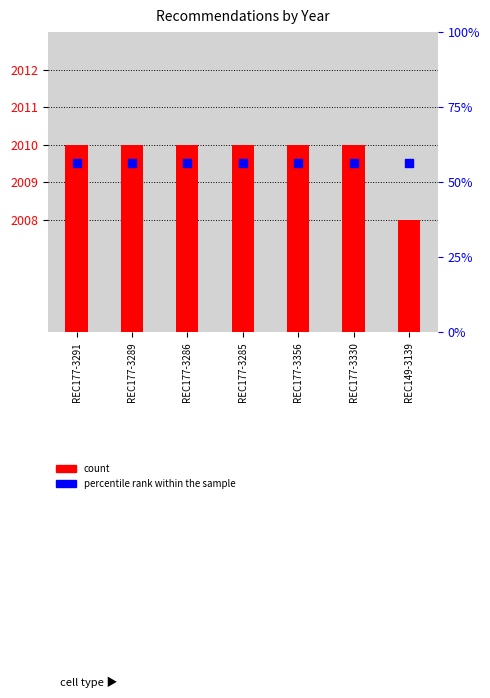

At which category is the sum across all series the highest?

REC177-3291